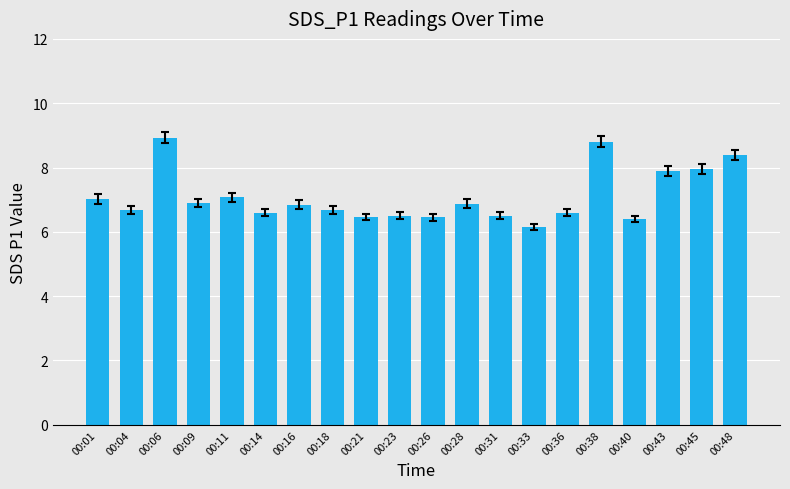

Read the value at 00:28.

6.9